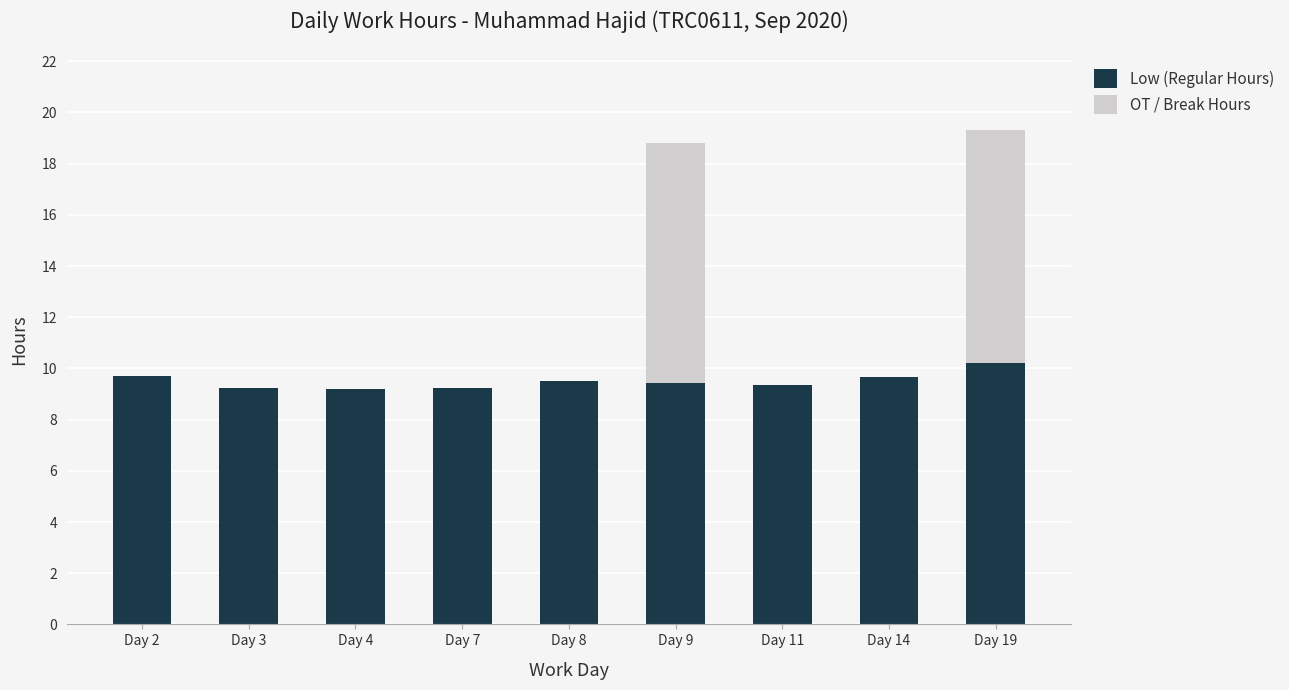

What is the sum of the Low (Regular Hours) values at Day 3 and Day 7?

18.5